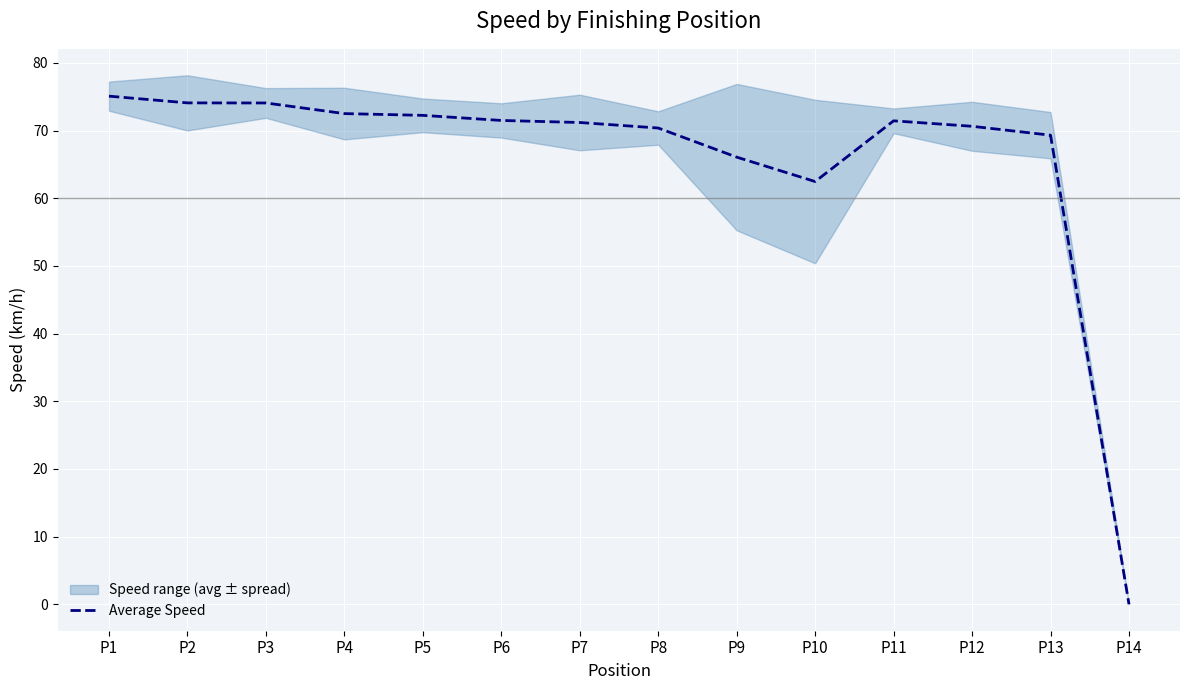

Is this an area chart (filled region under the line)?

No